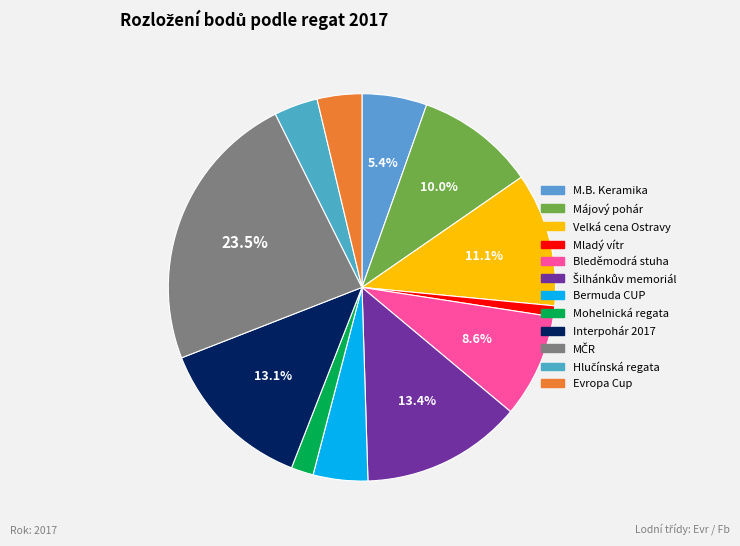

What is the ratio of the value at Mohelnická regata to the value at Bermuda CUP?

0.4